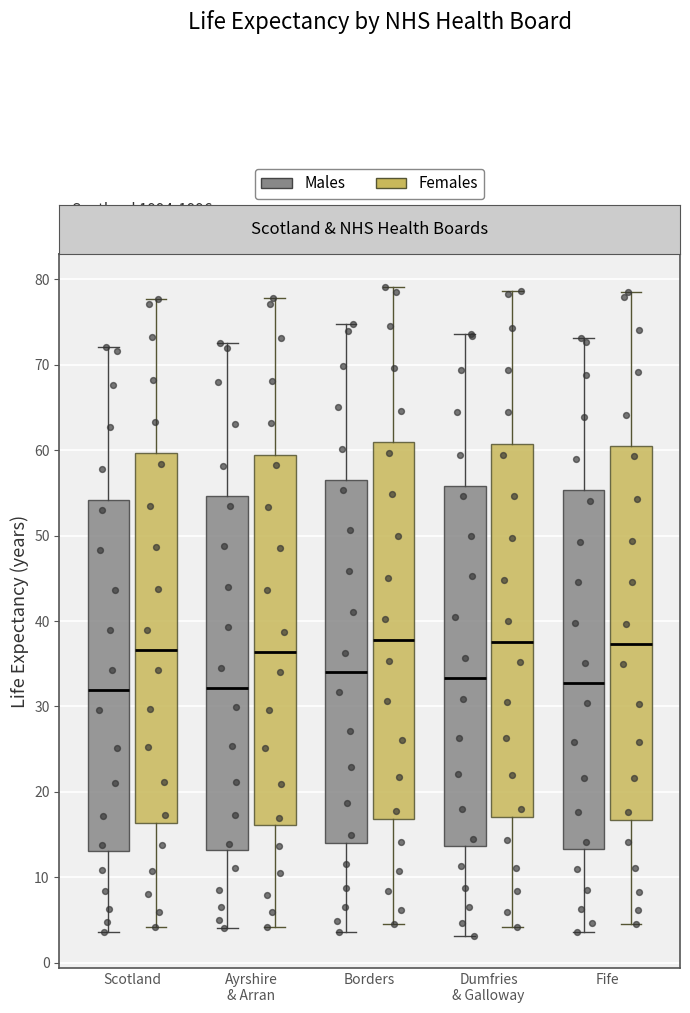

Reading left to right, transcribe this box plot: for each box, give where its median line is, the range the box spans, and where its two whiskers end, as read against the y-axis. The values are not printed on the chart, so give them approximately, as read against the axis.

Scotland (Males): median 32, box 13 to 54, whiskers 4 to 72
Scotland (Females): median 37, box 16 to 60, whiskers 4 to 78
Ayrshire & Arran (Males): median 32, box 13 to 55, whiskers 4 to 72
Ayrshire & Arran (Females): median 36, box 16 to 59, whiskers 4 to 78
Borders (Males): median 34, box 14 to 57, whiskers 4 to 75
Borders (Females): median 38, box 17 to 61, whiskers 5 to 79
Dumfries & Galloway (Males): median 33, box 14 to 56, whiskers 3 to 74
Dumfries & Galloway (Females): median 38, box 17 to 61, whiskers 4 to 79
Fife (Males): median 33, box 13 to 55, whiskers 4 to 73
Fife (Females): median 37, box 17 to 60, whiskers 5 to 79